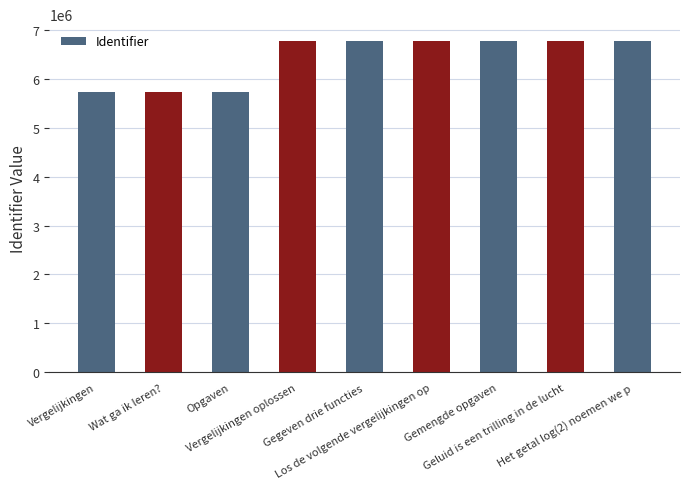

What is the average value?

6425245